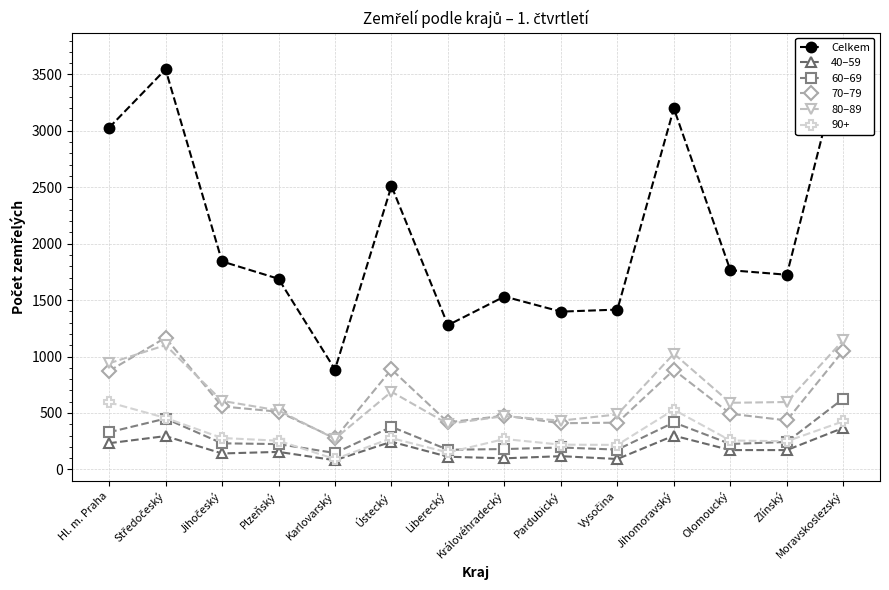

At which category is the sum across all series the highest?

Moravskoslezský